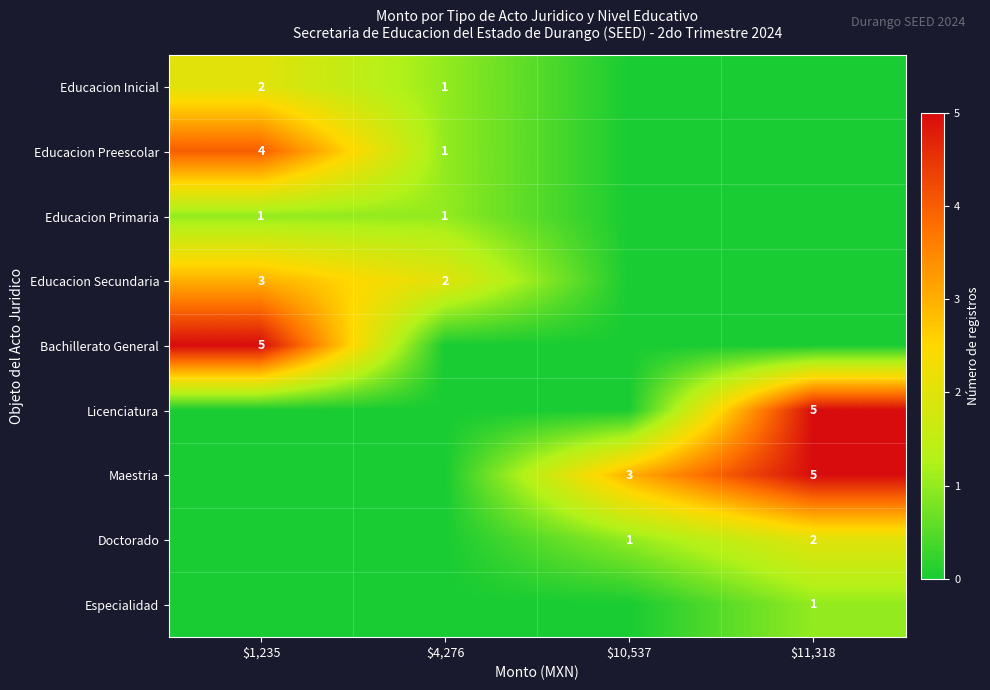

Is it true that Educacion Inicial equals 2 at $1,235?

True